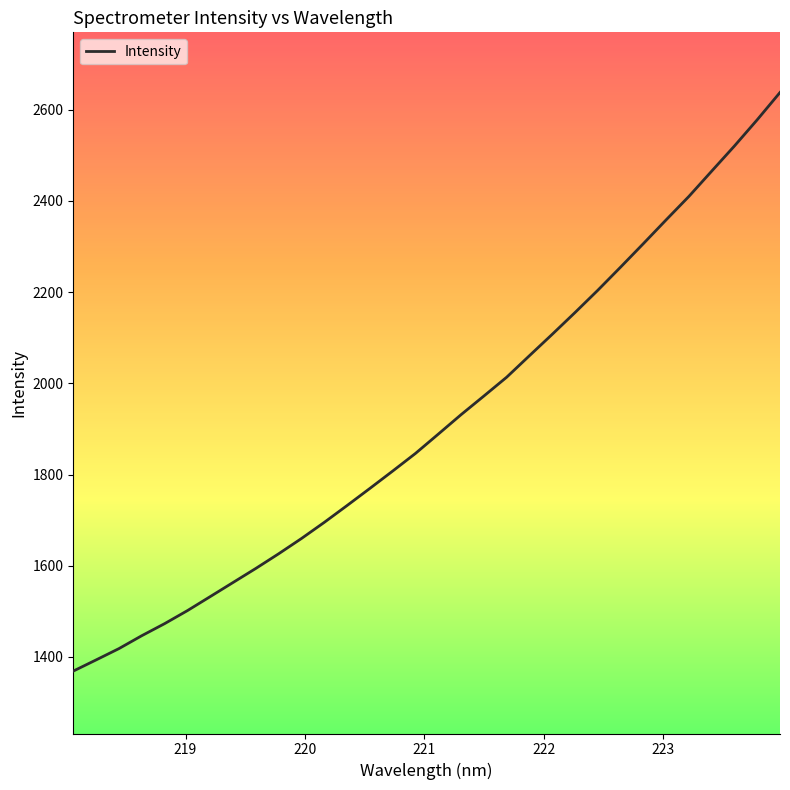

What is the greatest value displayed?

2637.9